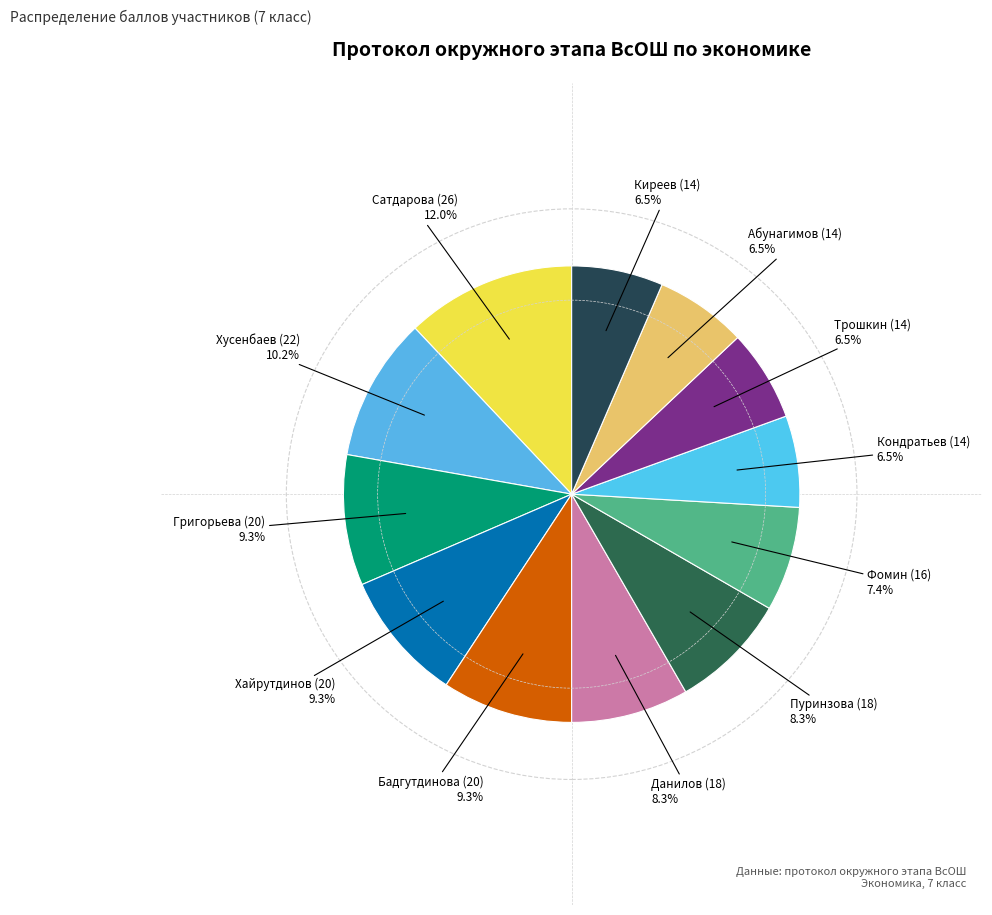

What is the smallest slice in the pie chart?

Кондратьев (14)